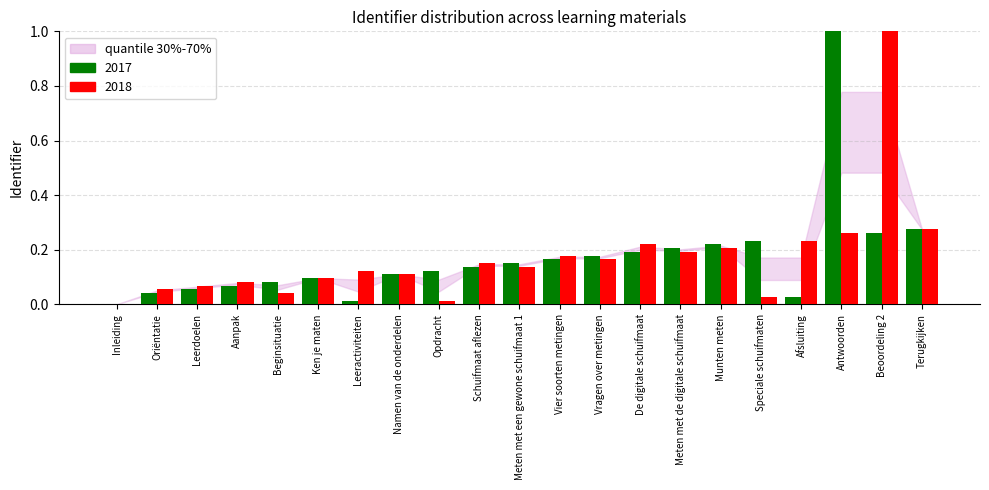

The 2018 series shows 0.3 at Meten met de digitale schuifmaat. True or false?

False